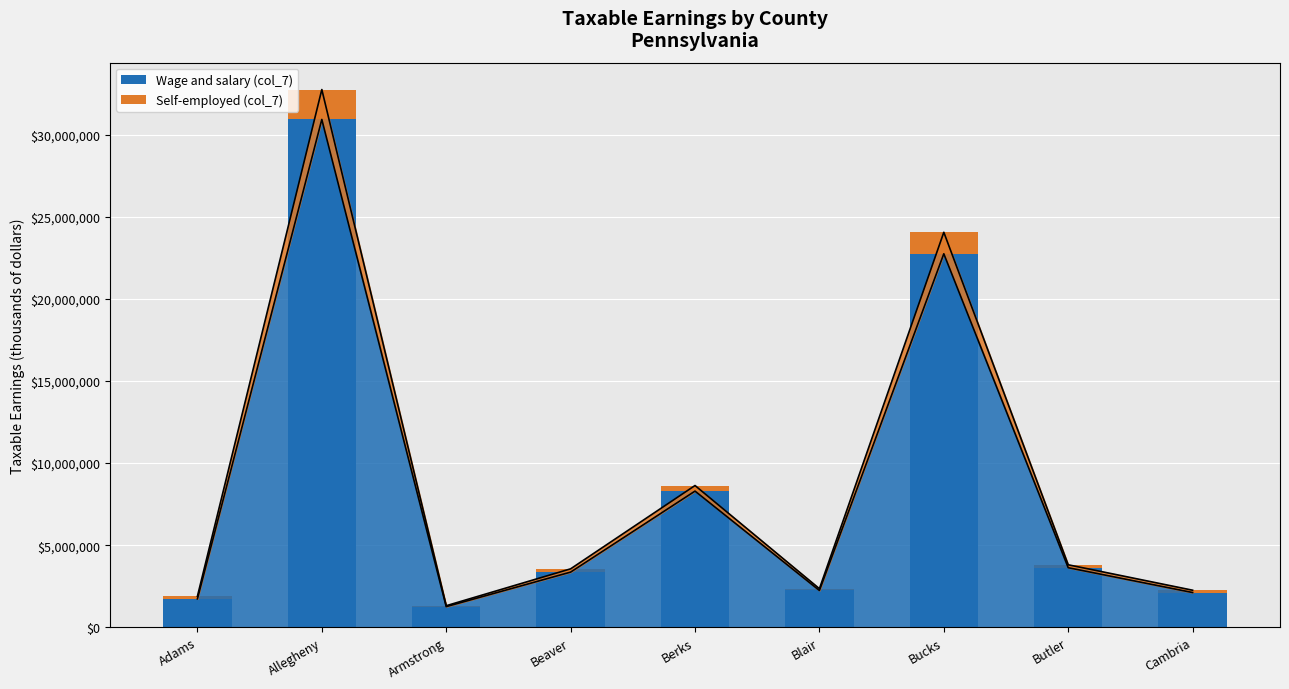

What is the value of the Self-employed (col_7) bar at the 2nd from the left?

1821638